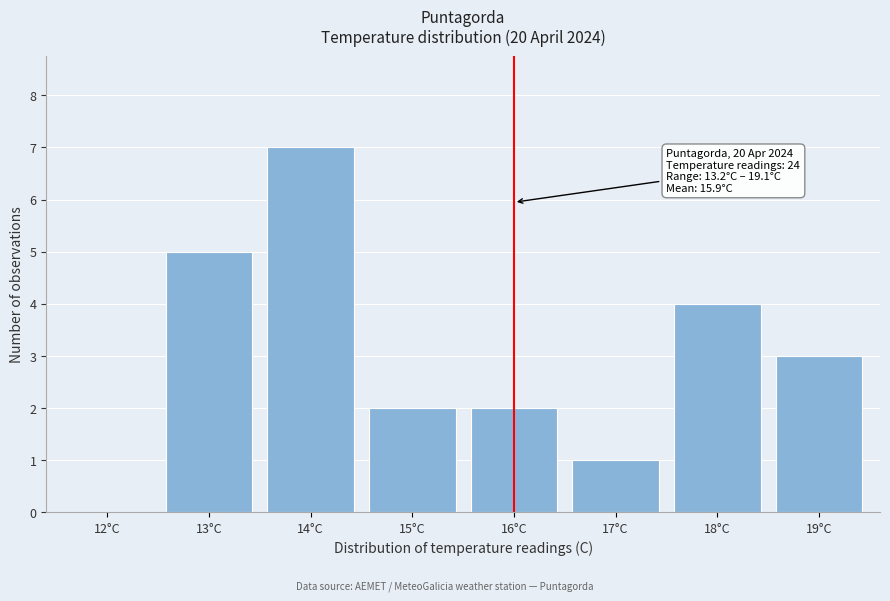

Reading right to left, what are all the values shown in this chart?

19°C=3	18°C=4	17°C=1	16°C=2	15°C=2	14°C=7	13°C=5	12°C=0